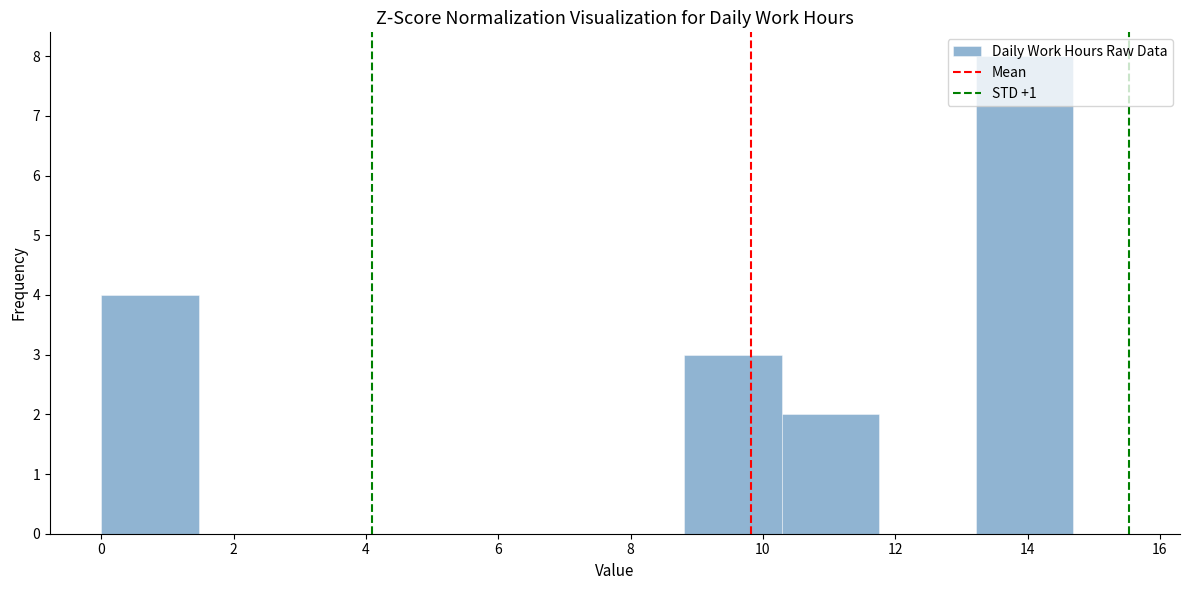

Reading left to right, list every bar in this chart as the range it spans on the x-axis followed by its height. Neither the bar edges nor the heights are printed on the chart, so give them approximately, as read against the axes.

0.0 to 1.4: 4
1.4 to 3.0: 0
3.0 to 4.4: 0
4.4 to 5.8: 0
5.8 to 7.4: 0
7.4 to 8.8: 0
8.8 to 10.2: 3
10.2 to 11.8: 2
11.8 to 13.2: 0
13.2 to 14.6: 8